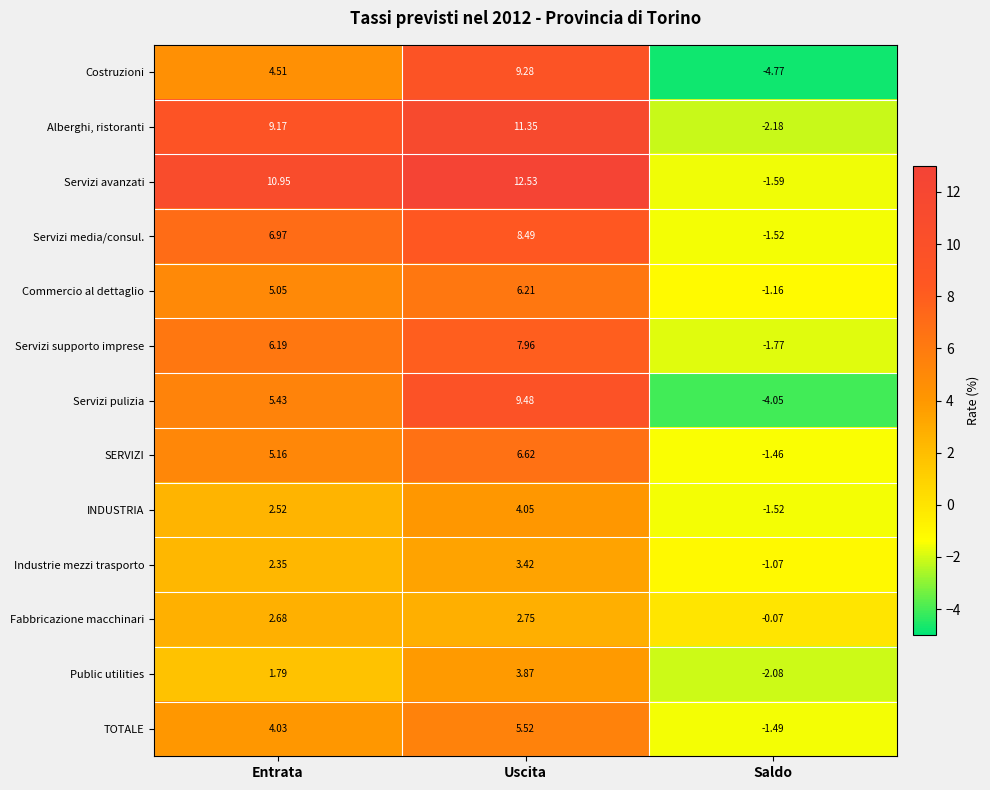

Which series has the largest total across all categories?

Servizi avanzati